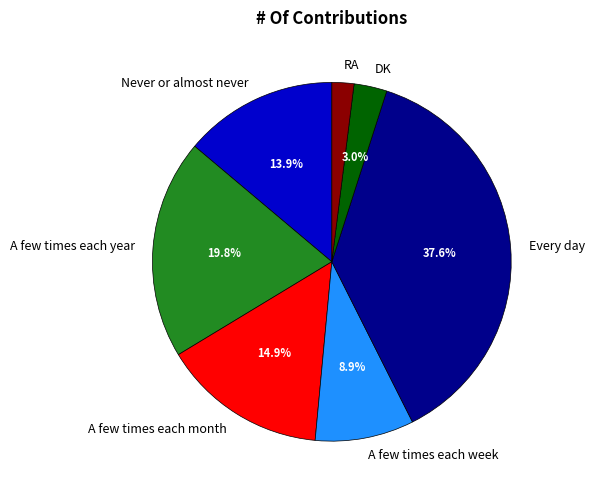

How many segments does this pie chart have?

7